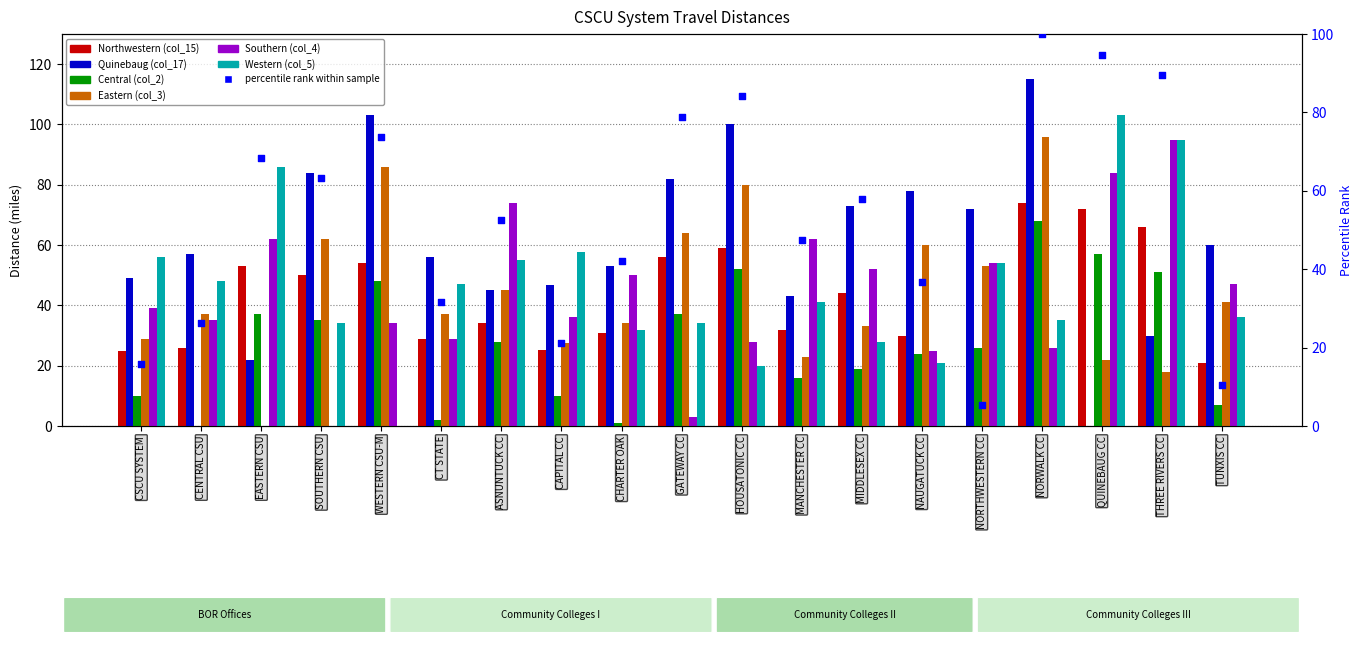

What are all the series names shown in the legend?

col_15, col_17, col_2, col_3, col_4, col_5